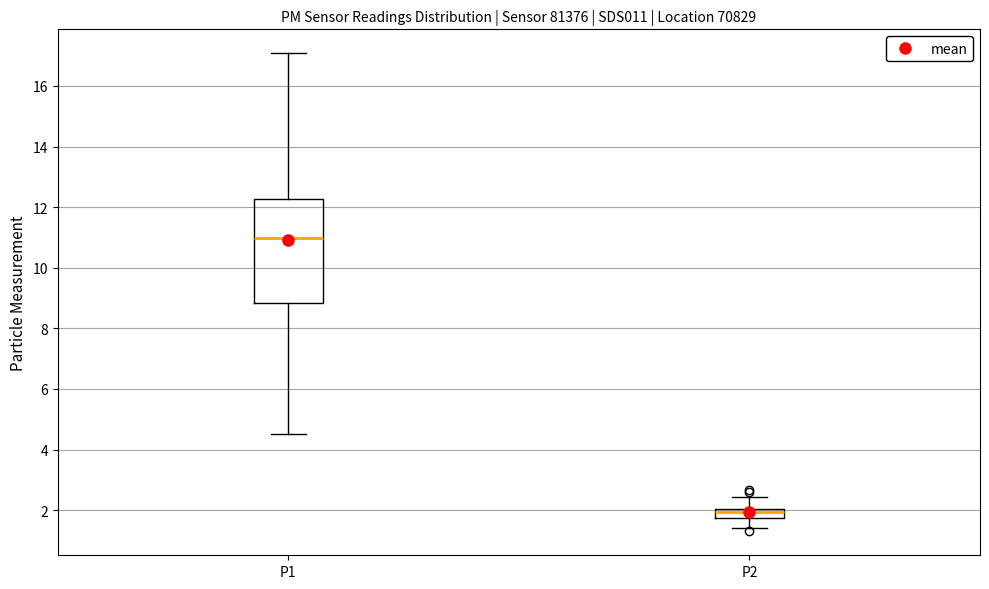

Which box has the lowest median line?

P2